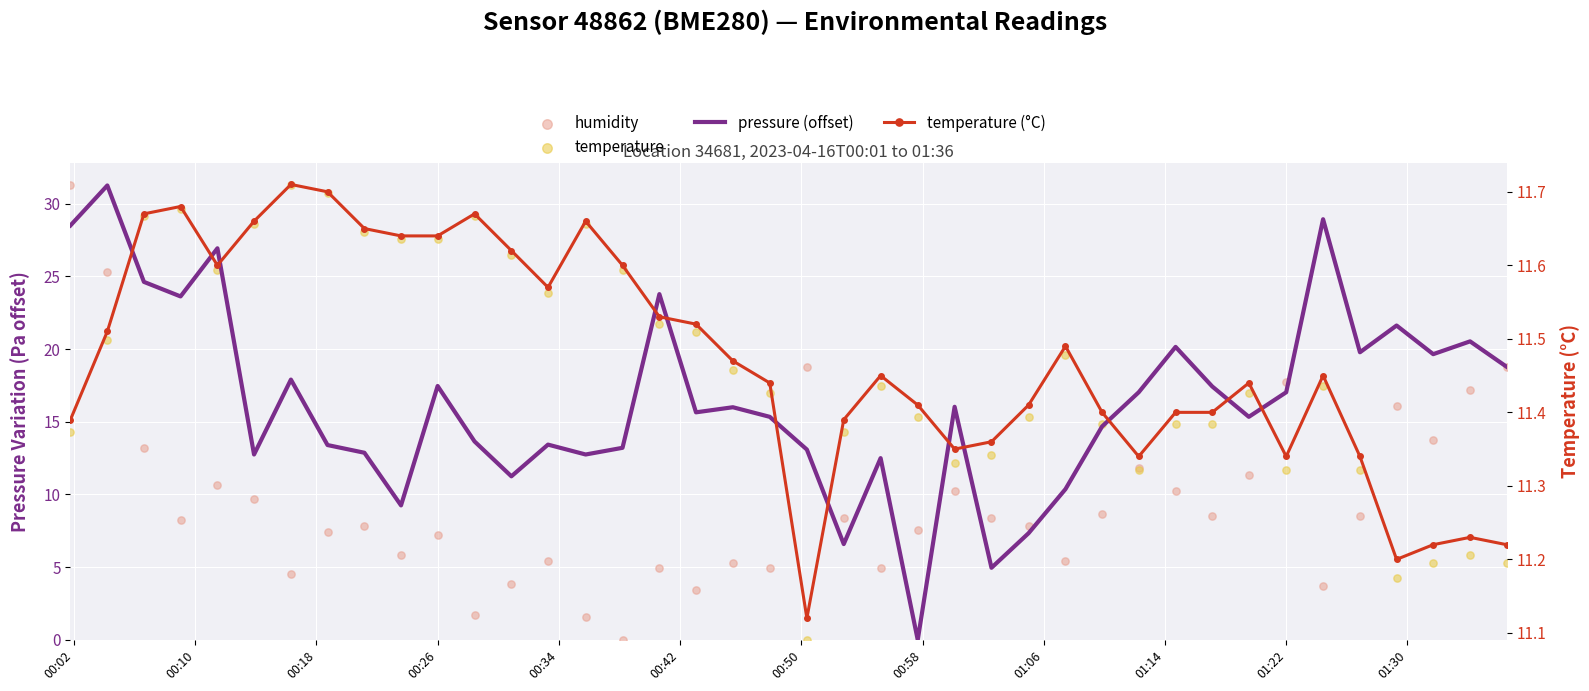

What are all the series names shown in the legend?

pressure (offset), humidity, temperature, temperature (°C)